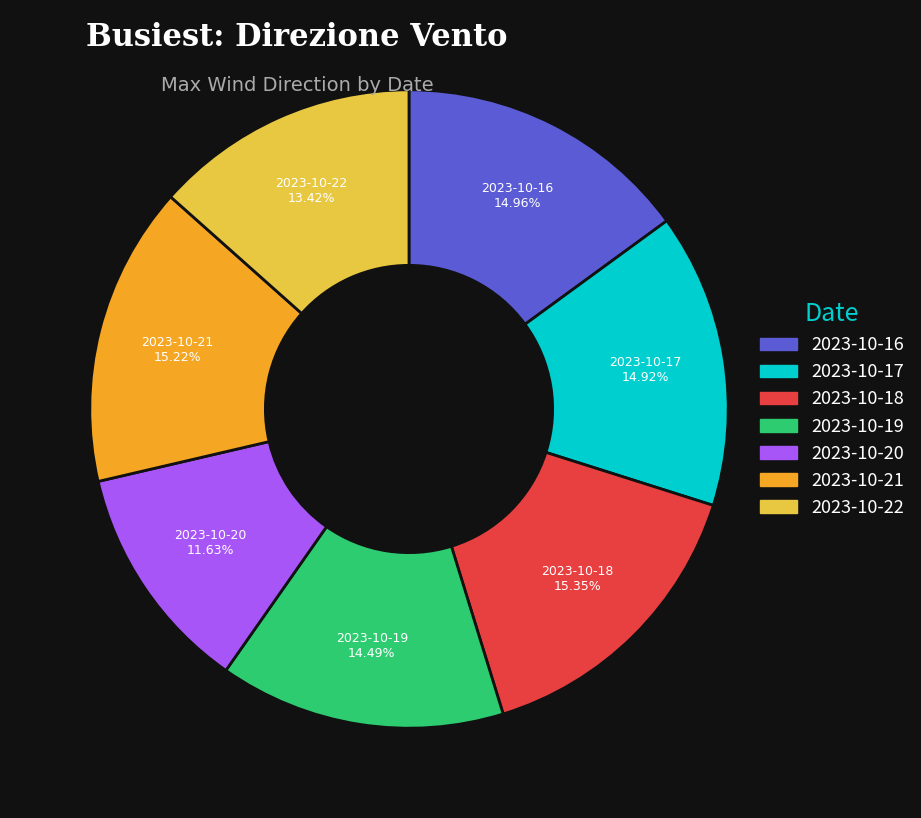

Which slice is the smallest?

2023-10-20